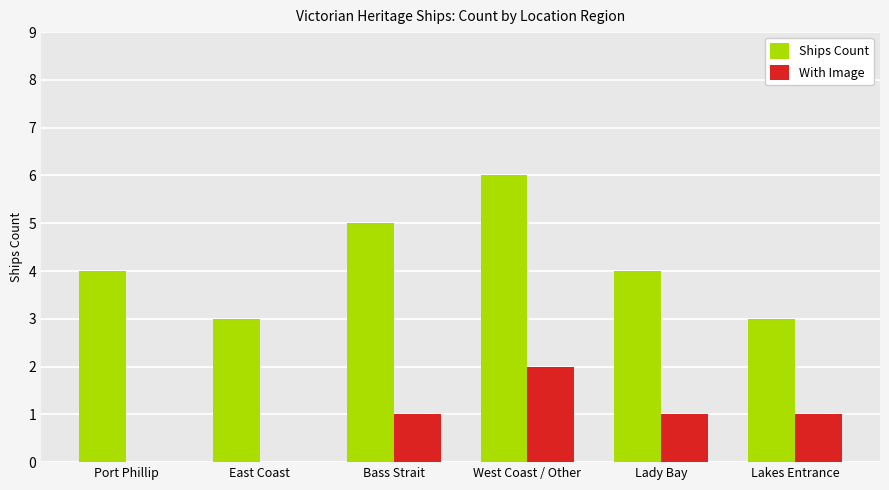

What value does the Ships Count series have at East Coast?

3